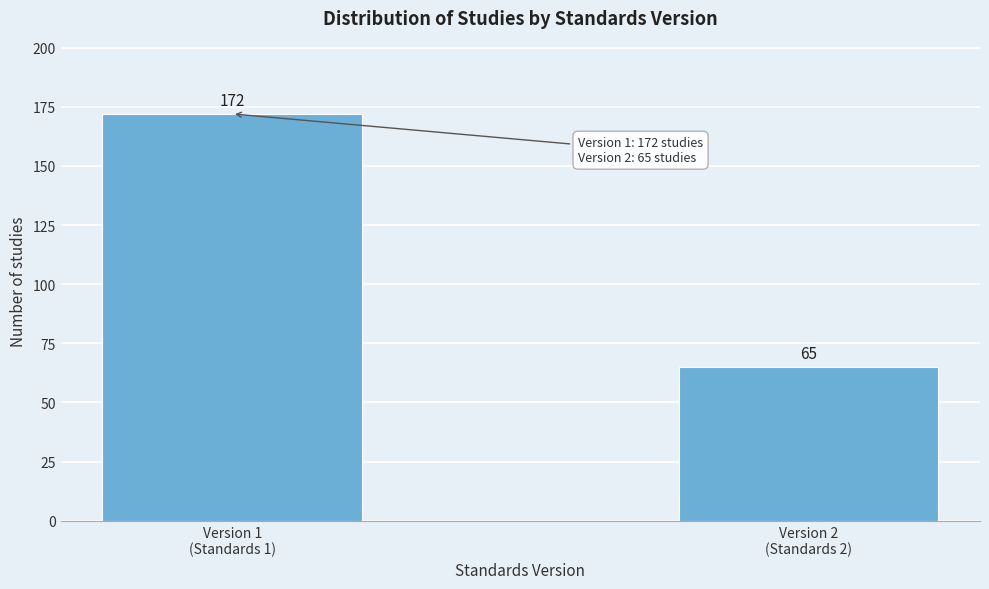

Reading left to right, extract all data points from this chart.

172	65